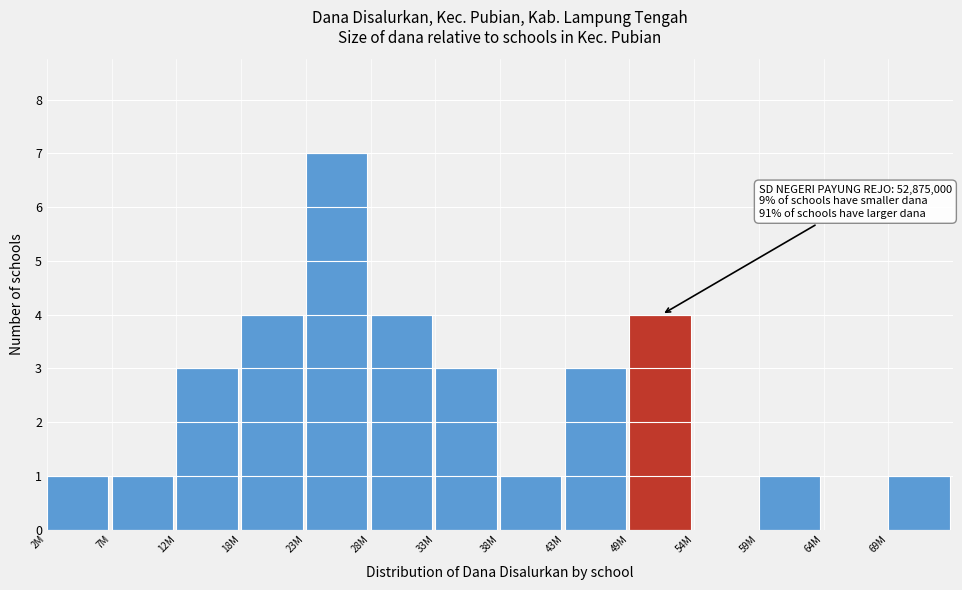

Reading left to right, list all the values displayed in this chart.

2M=1	7M=1	12M=3	18M=4	23M=7	28M=4	33M=3	38M=1	43M=3	49M=4	54M=0	59M=1	64M=0	69M=1